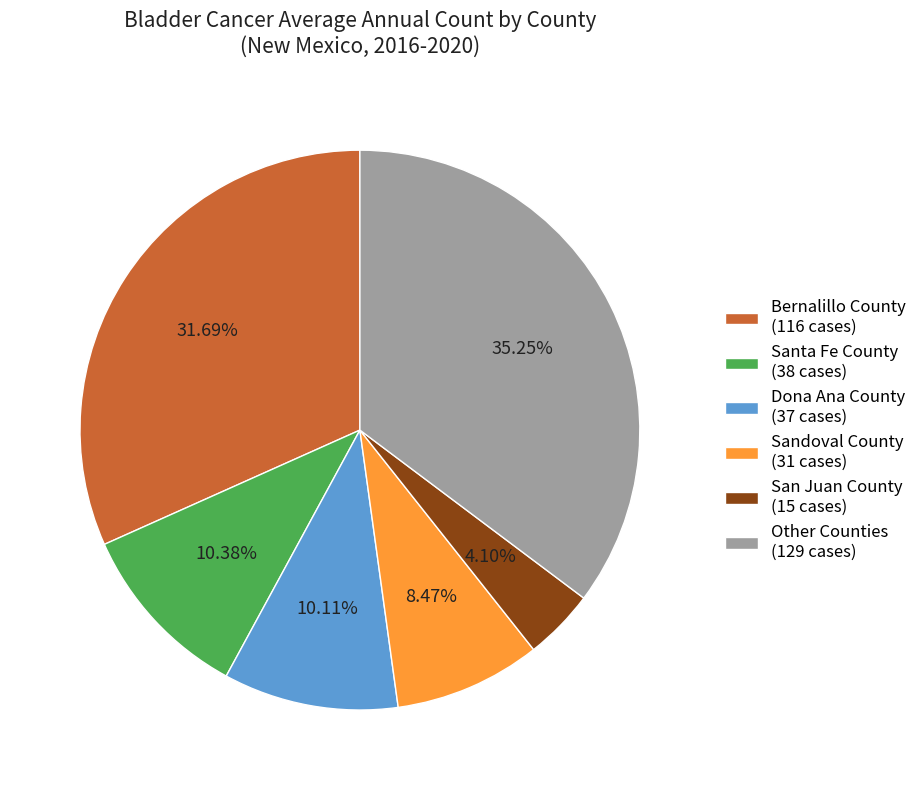

Is there a majority slice in this chart?

No